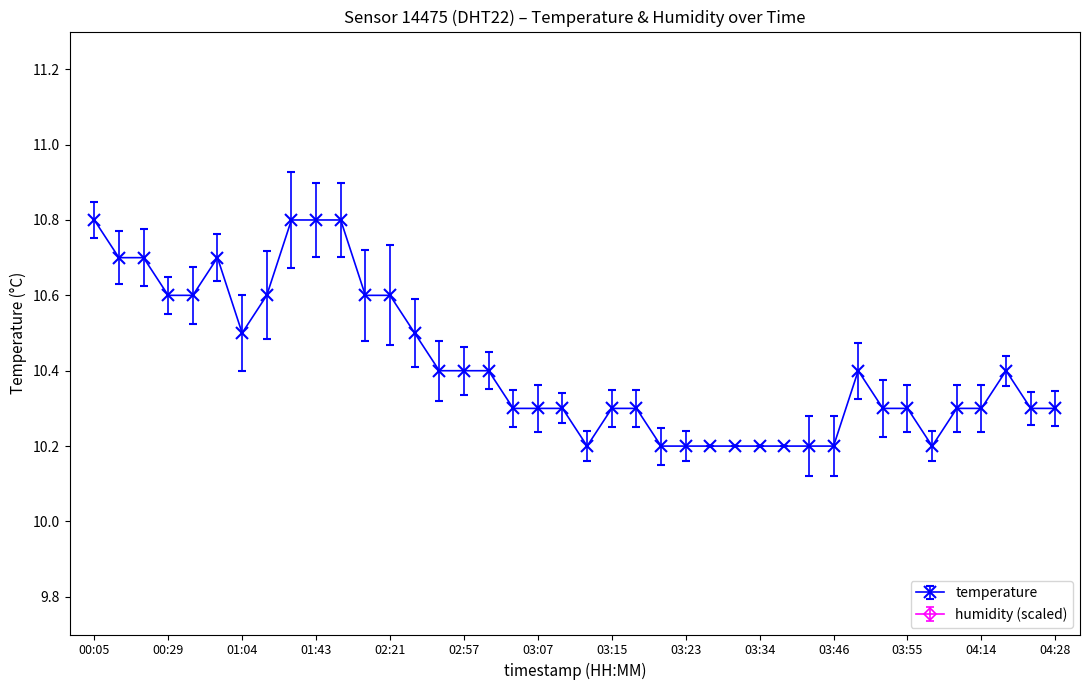

What is the label of the 19th point from the left?

03:07